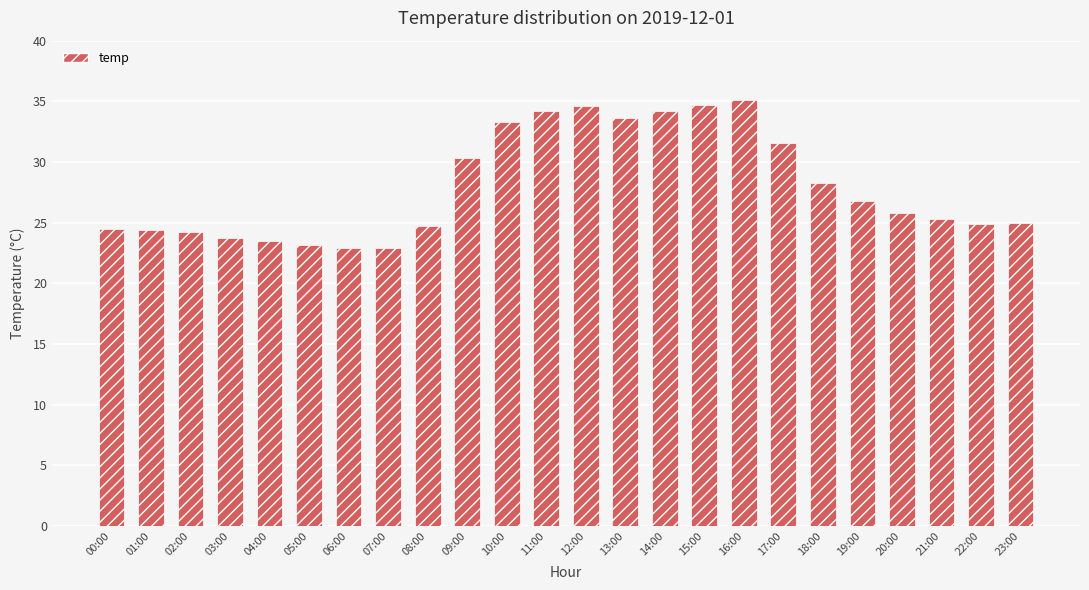

Is it true that the value at 17:00 is 14.3?

False